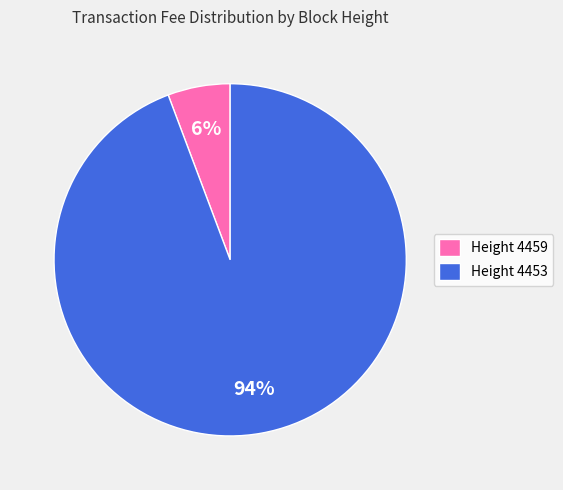

Count the number of slices in the pie.

2